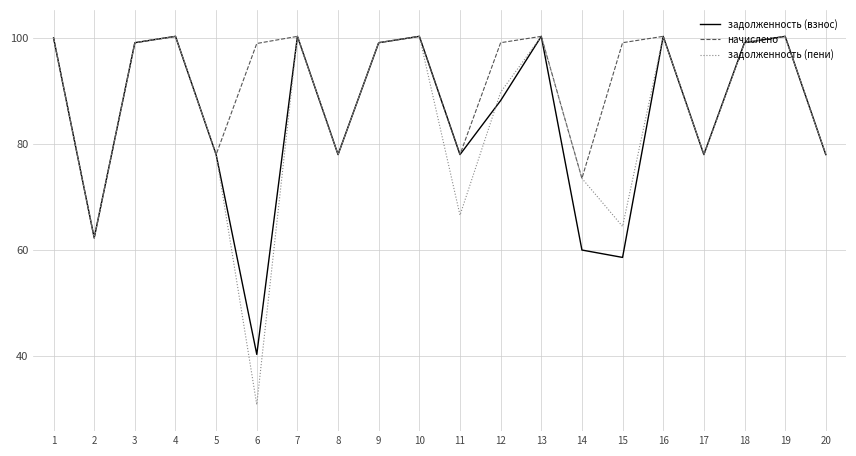

What value does the задолженность (взнос) series have at 1?

100.0